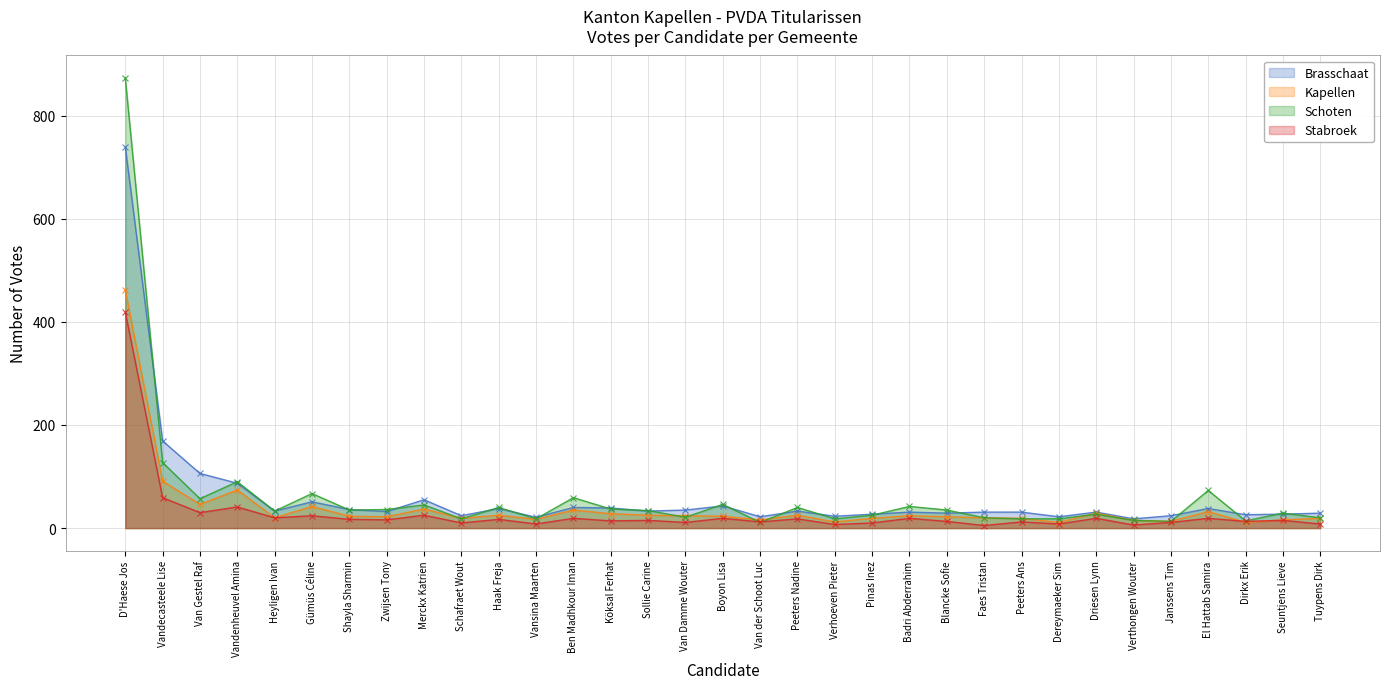

At Haak Freja, list the series in order from smallest to largest.

Stabroek, Kapellen, Brasschaat, Schoten